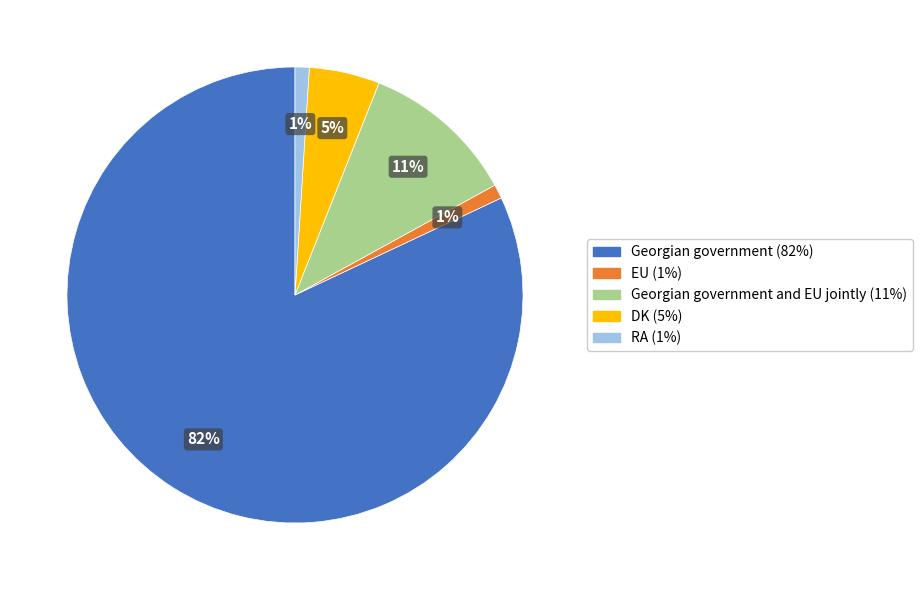

Is there a majority slice in this chart?

Yes